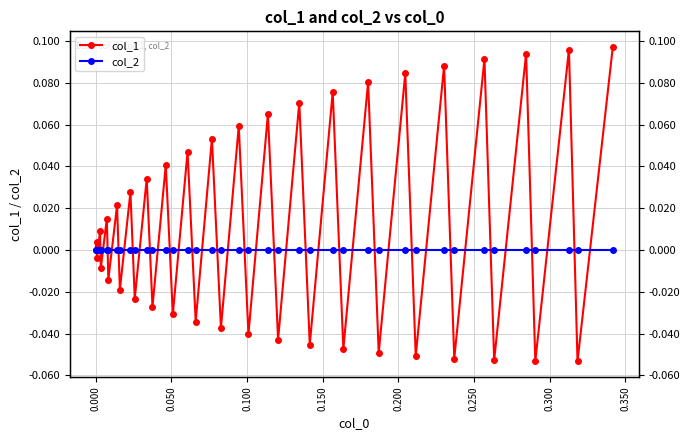

The col_1 series shows 0.1 at 29. True or false?

False